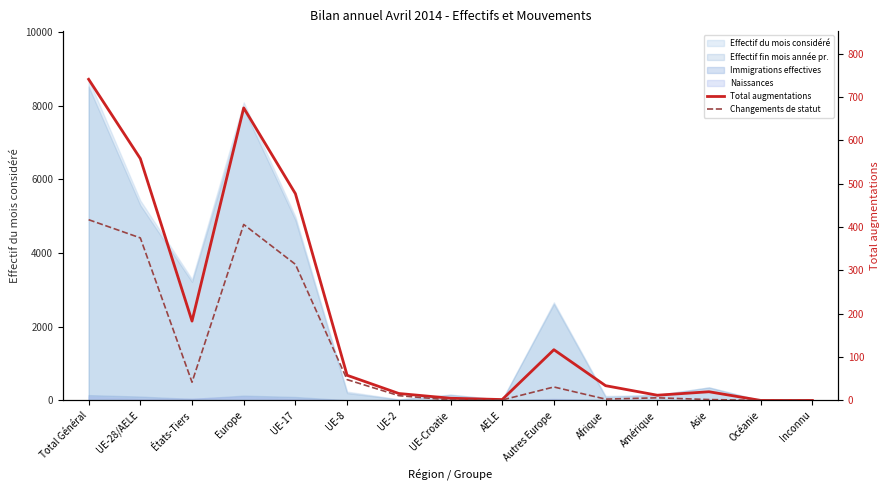

At which category does Changements de statut reach its first local valley?

États-Tiers